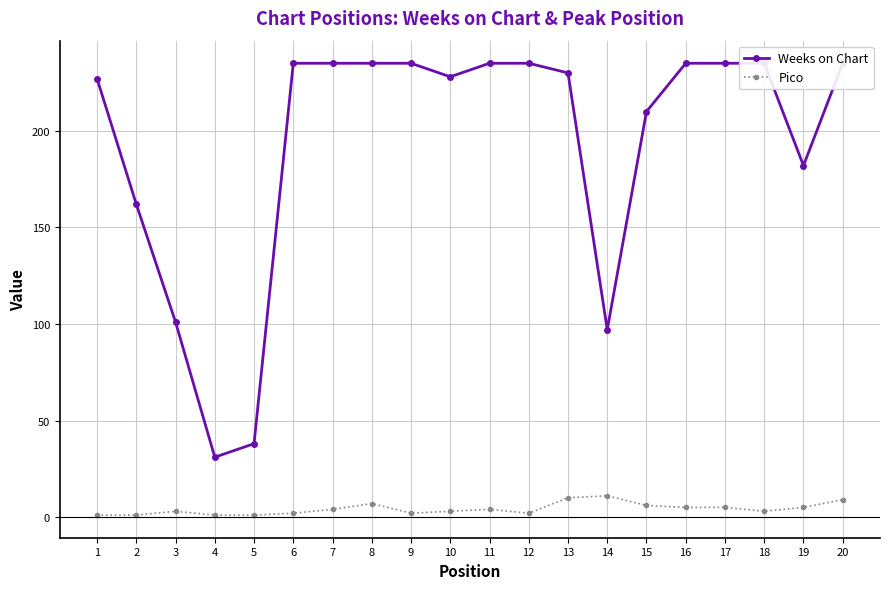

How many interior local valleys does the Weeks on Chart series have?

4